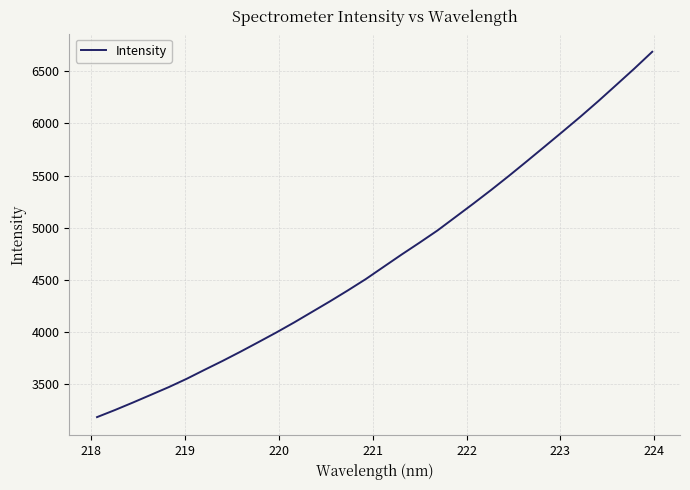

What is the difference between the maximum and minimum values?

3498.2